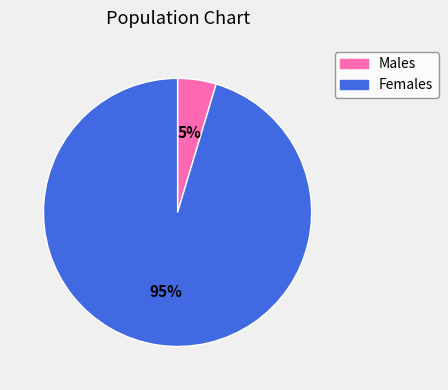

Is there a majority slice in this chart?

Yes